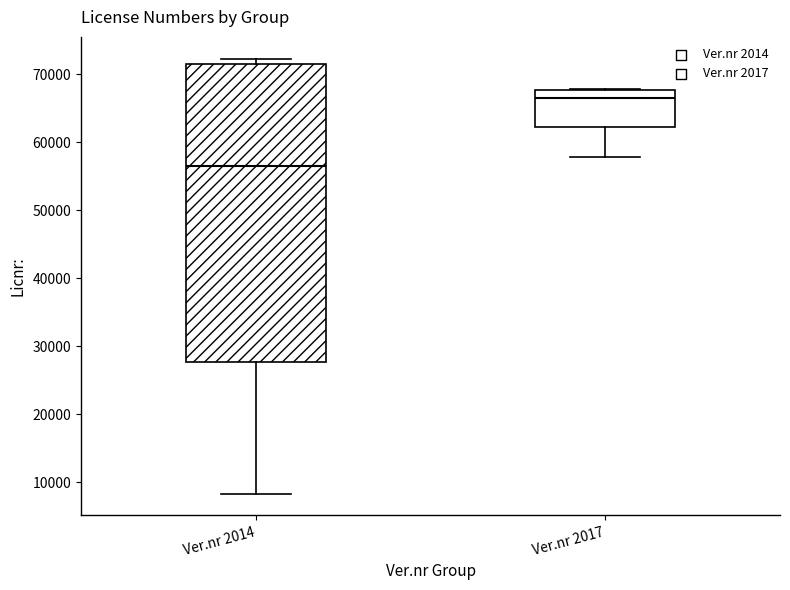

Reading left to right, transcribe this box plot: for each box, give where its median line is, the range the box spans, and where its two whiskers end, as read against the y-axis. The values are not printed on the chart, so give them approximately, as read against the axis.

Ver.nr 2014: median 57000, box 28000 to 71000, whiskers 8000 to 72000
Ver.nr 2017: median 67000, box 62000 to 68000, whiskers 58000 to 68000